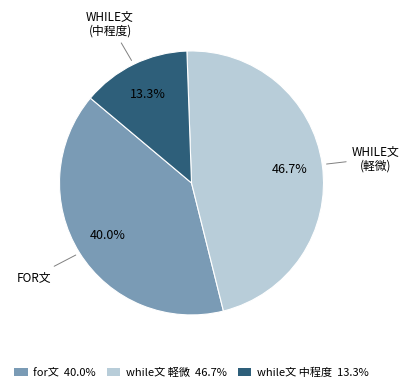

Is there a majority slice in this chart?

No